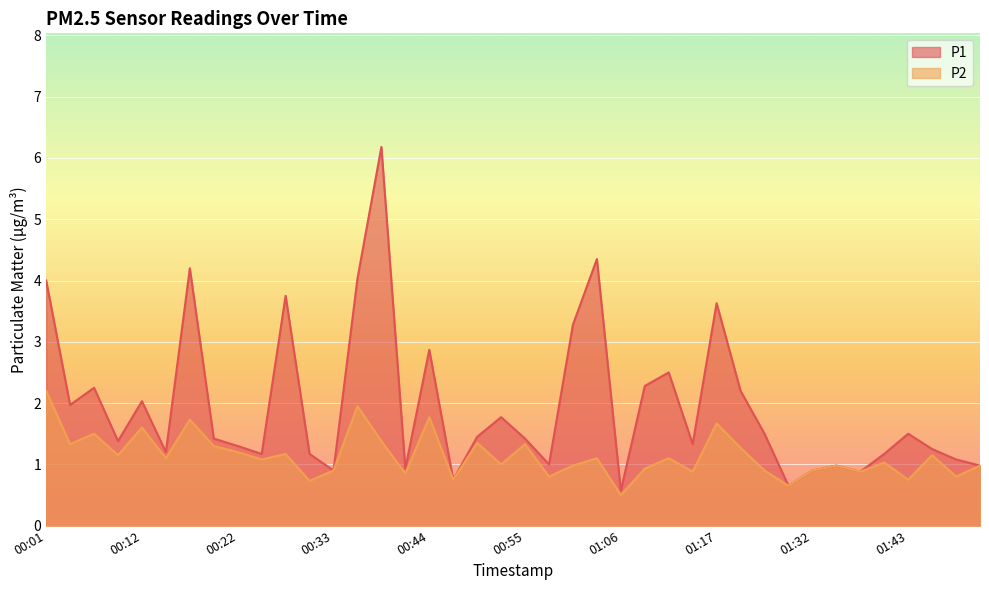

What is the value of the P1 point at the 40th from the left?

1.0